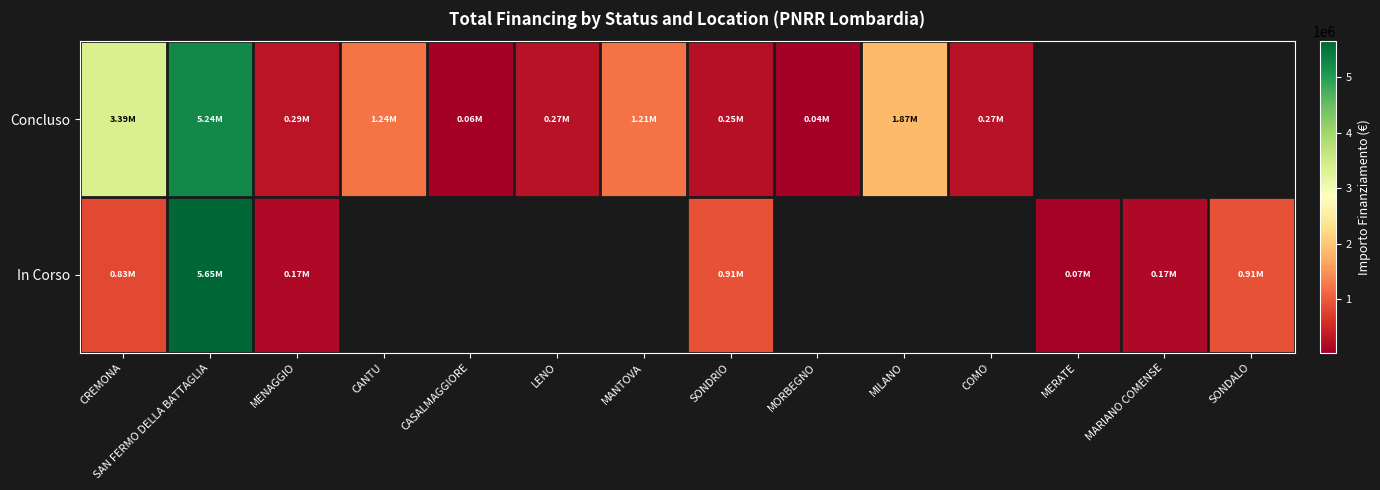

What is the spread (max minus min) of values at MARIANO COMENSE?

165553.7